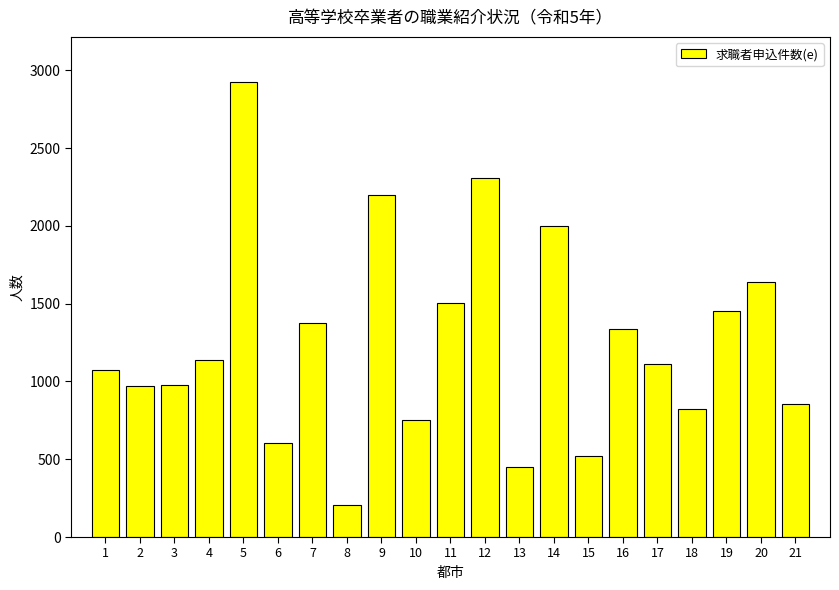

What is the average value?

1248